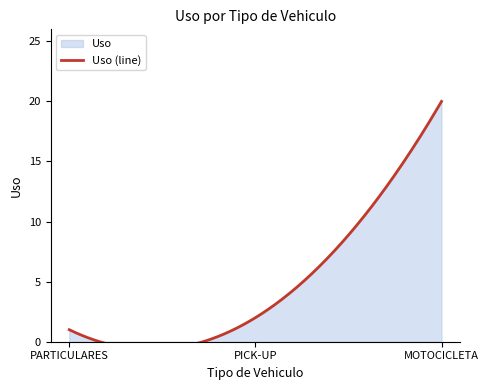

Reading left to right, list all the values displayed in this chart.

1	2	20